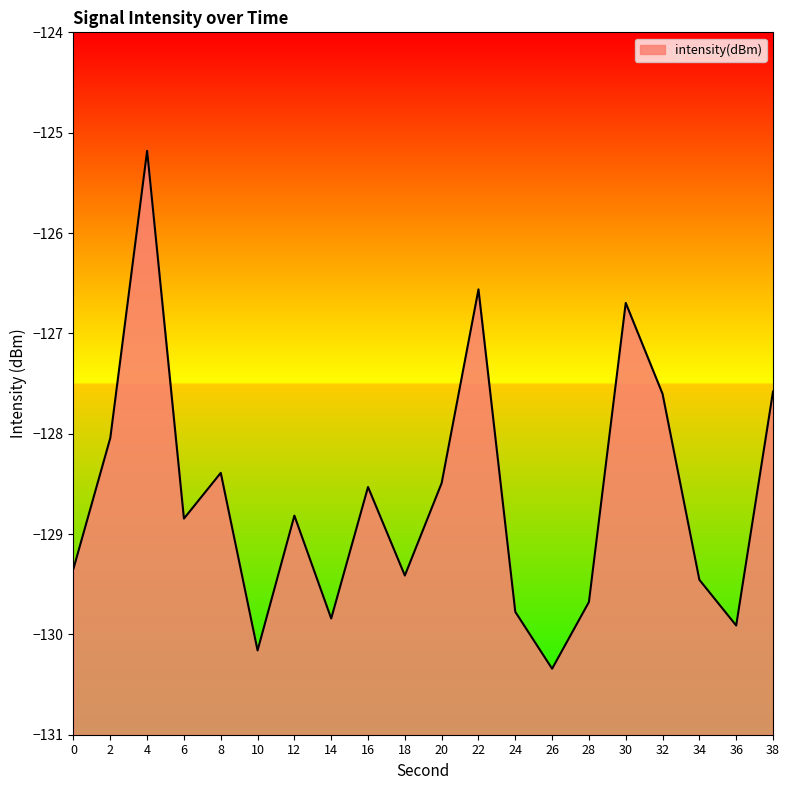

At which category does the data reach its first local valley?

6